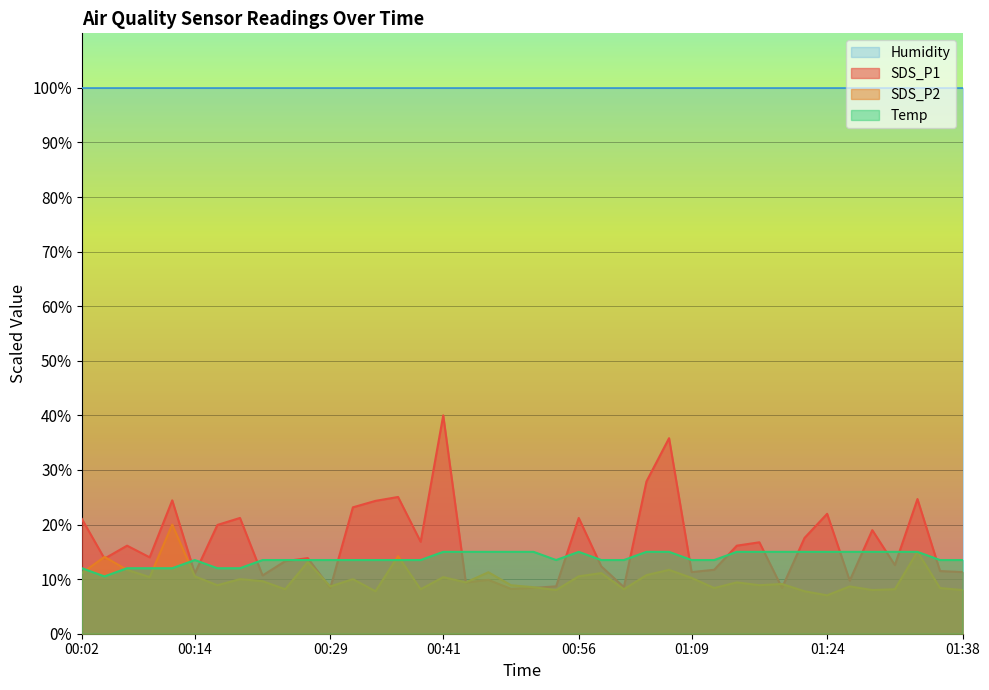

Which label corresponds to the largest value in the chart?

00:41